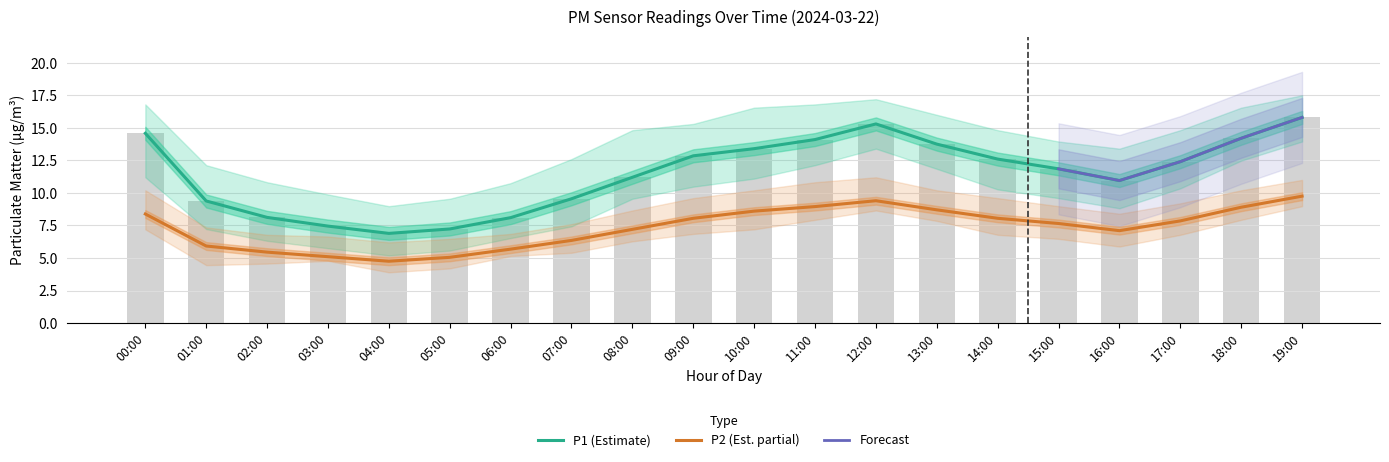

What is the value of the P1 bar at the 10th from the left?

12.8